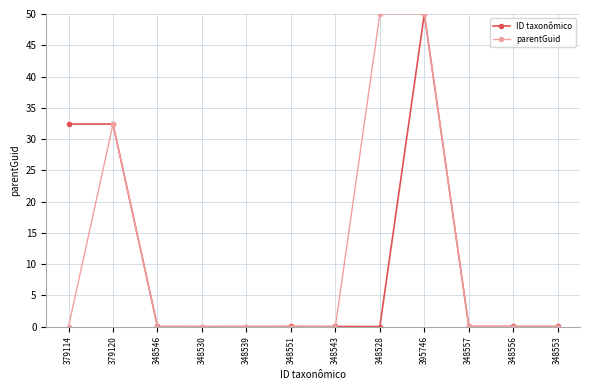

What is the label of the 4th point from the left?

348530